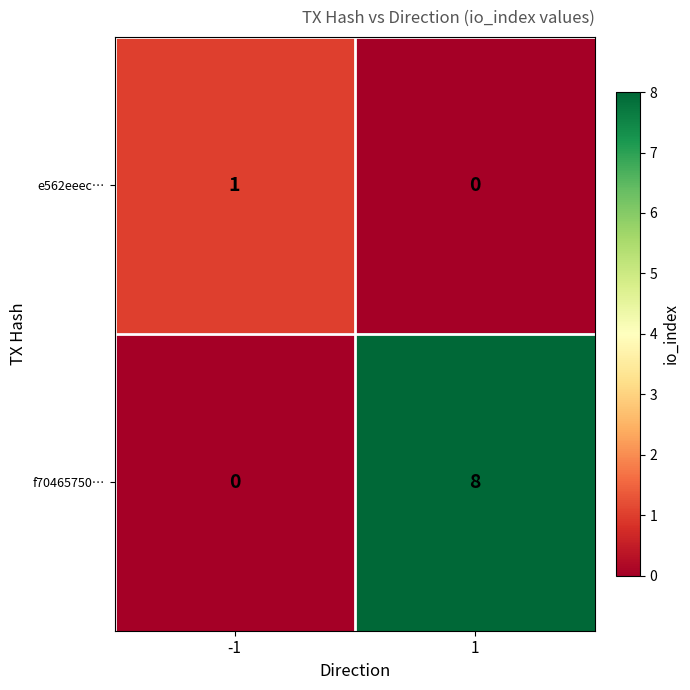

Between -1 and 1, which series saw the biggest shift?

f70465750…